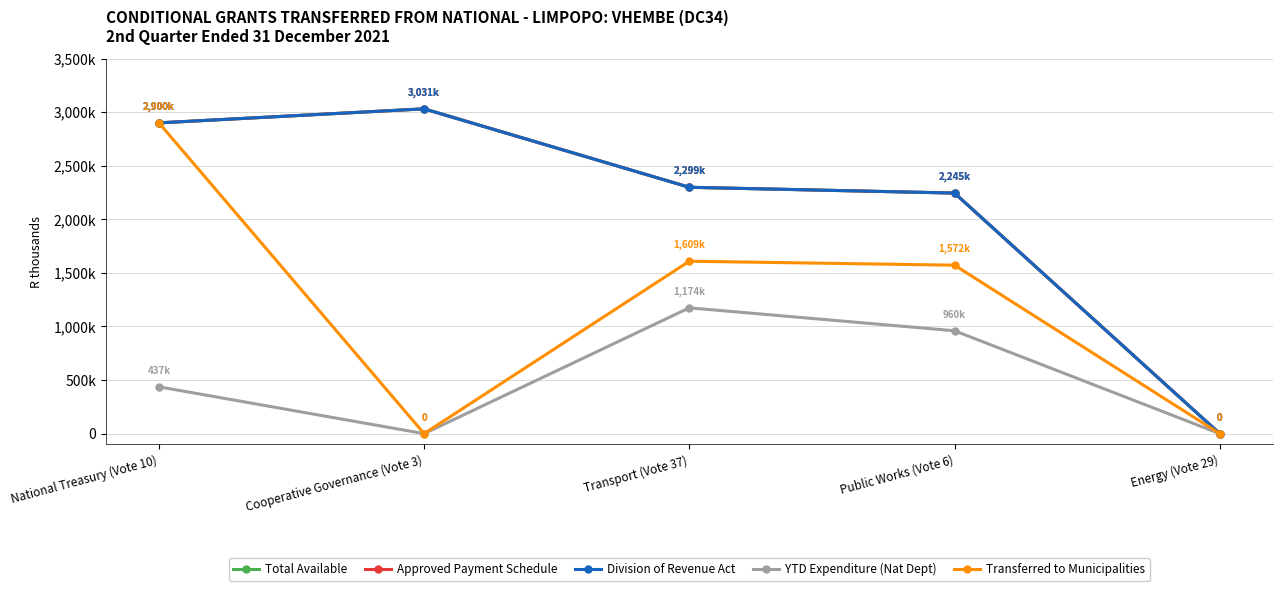

What is the value of the Approved Payment Schedule point at the 2nd from the left?

3031000